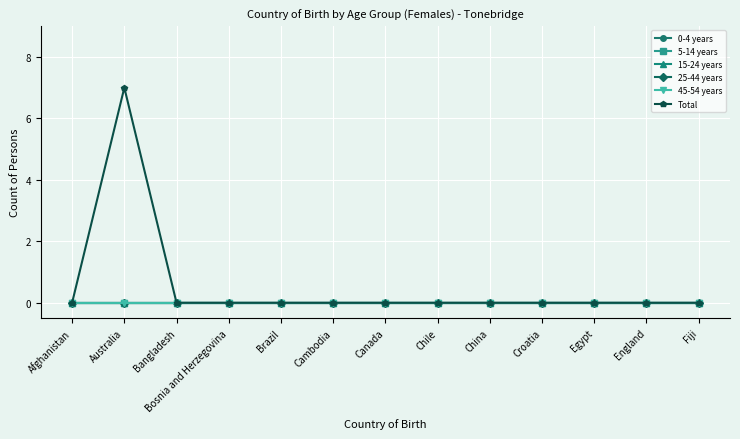

Which category has the highest value across all series?

Australia